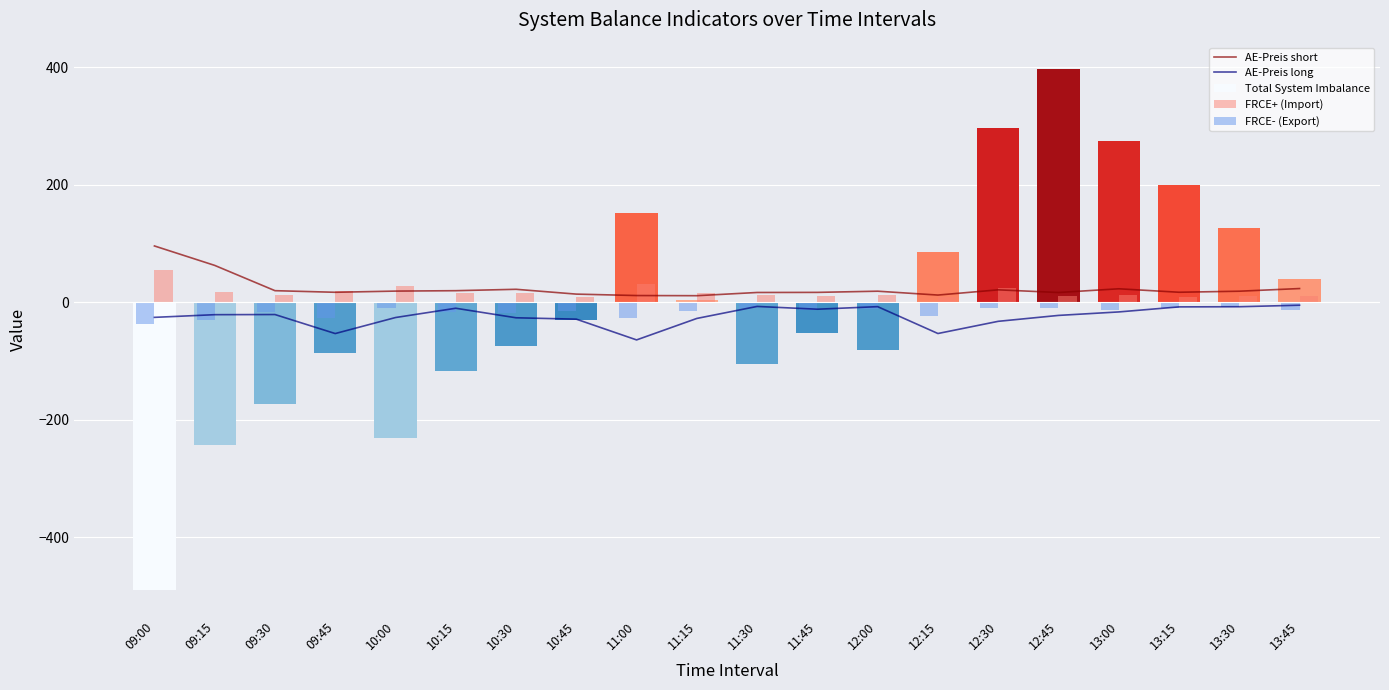

What is the sum of the FRCE+ (Import) values at 09:30 and 13:30?

23.8